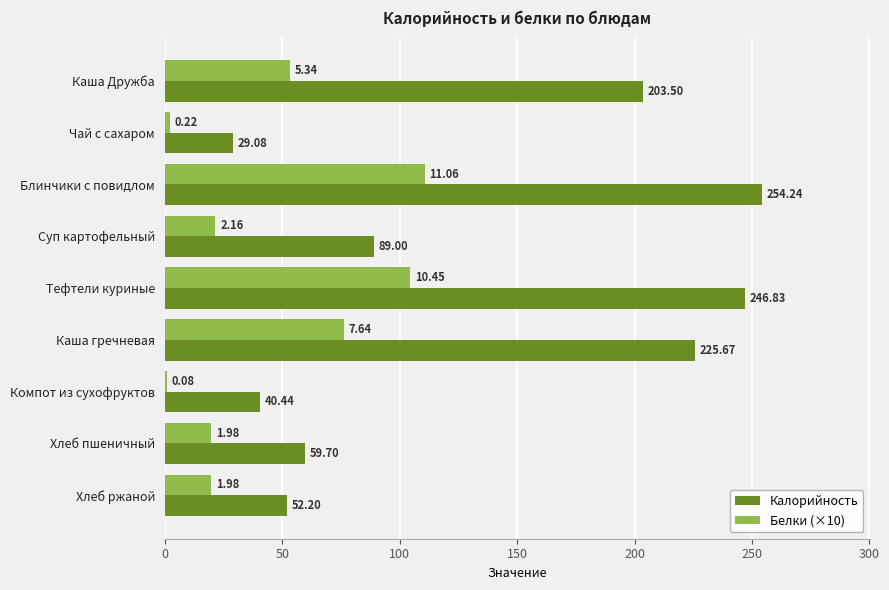

At which category is the sum across all series the highest?

Блинчики с повидлом